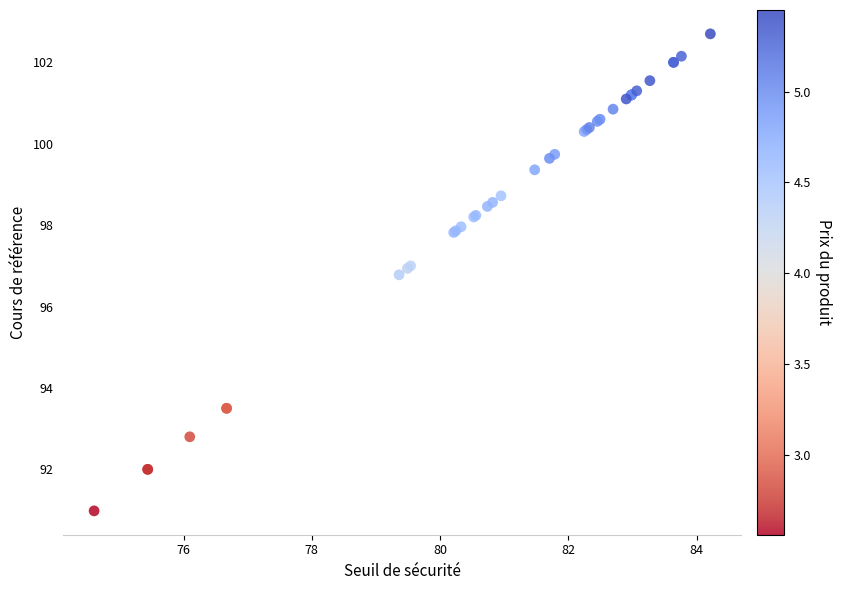

What Y value in the scatter plot is closest to 96?

96.8